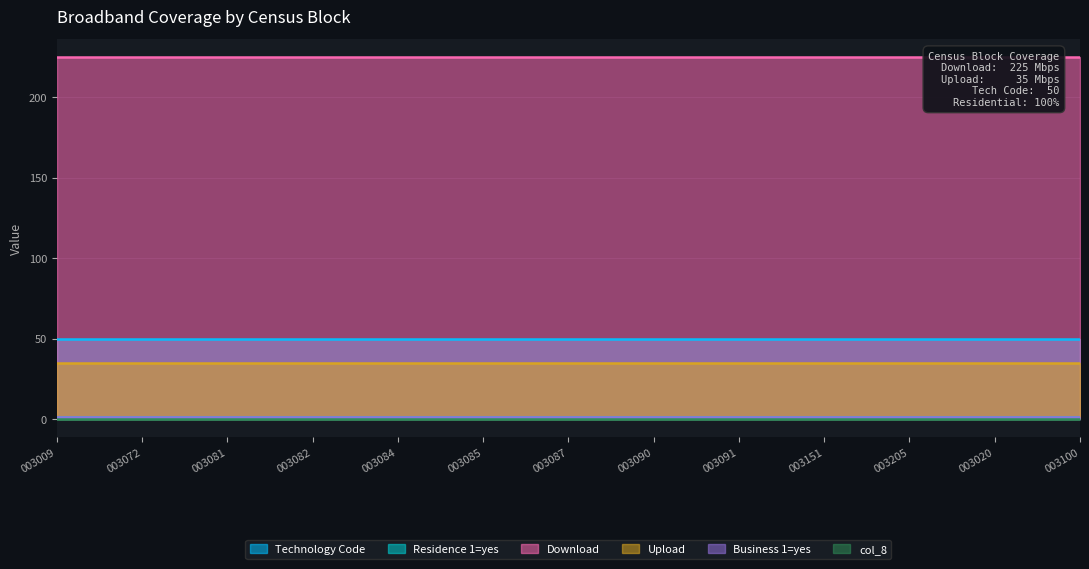

True or false: Upload and Download intersect in this chart.

False